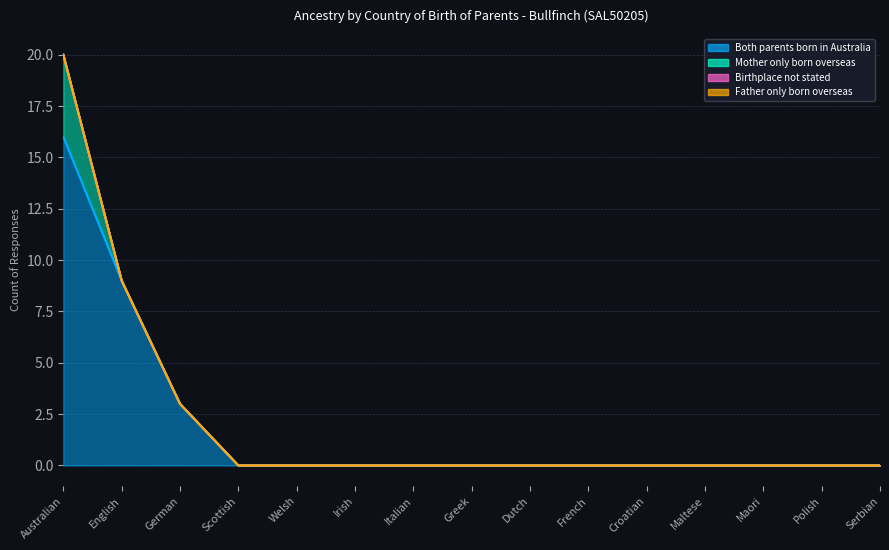

What is the label of the 12th point from the right?

Scottish